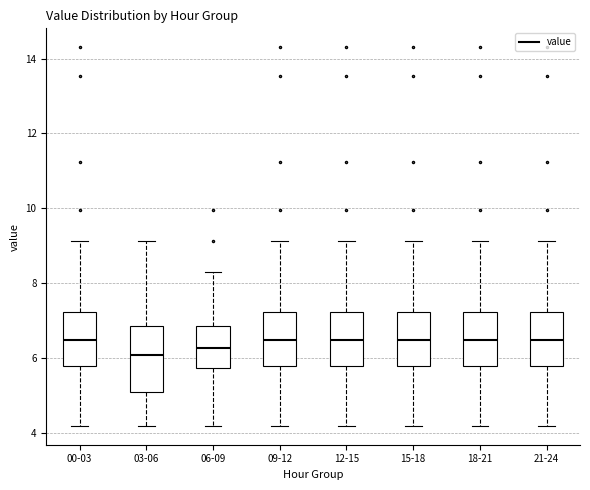

Where does the median line of the box for 18-21 sit on the y-axis? The values are not printed on the chart, so give them approximately, as read against the axis.

6.6